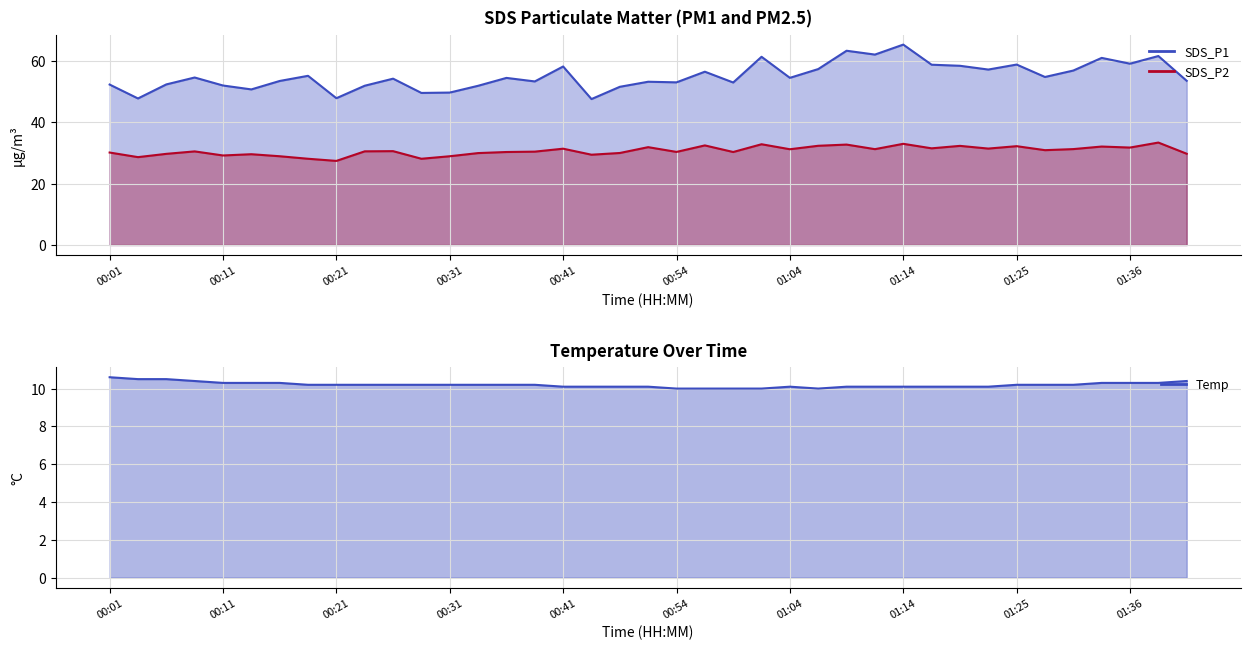

The value of SDS_P1 at 01:17 is 58.8. True or false?

True